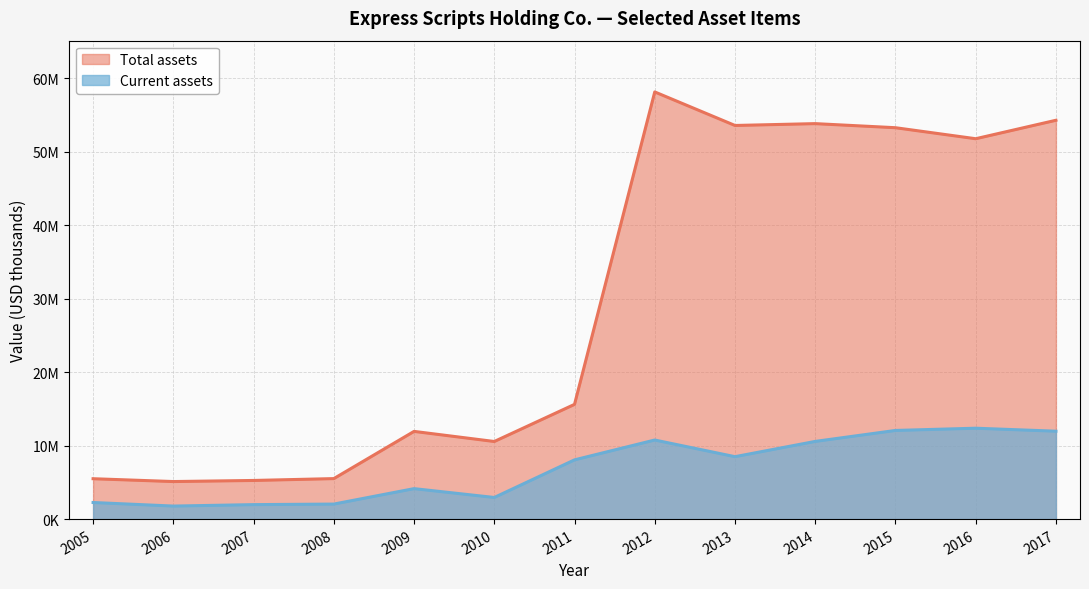

What is the difference between the Current assets values at 2010 and 2012?

7815600